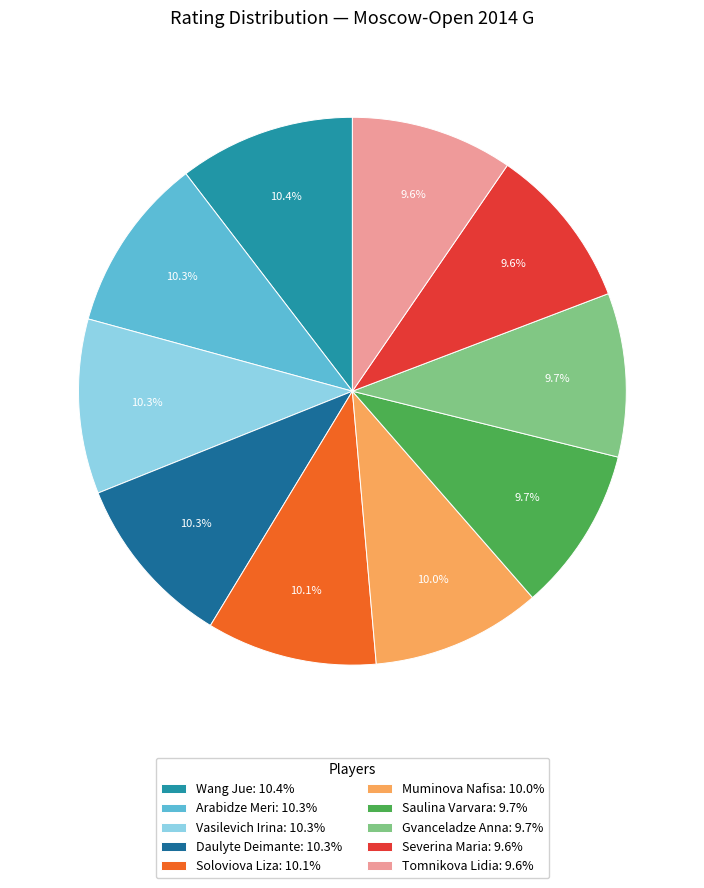

To the nearest percent, what portion does Gvanceladze Anna represent?

10%